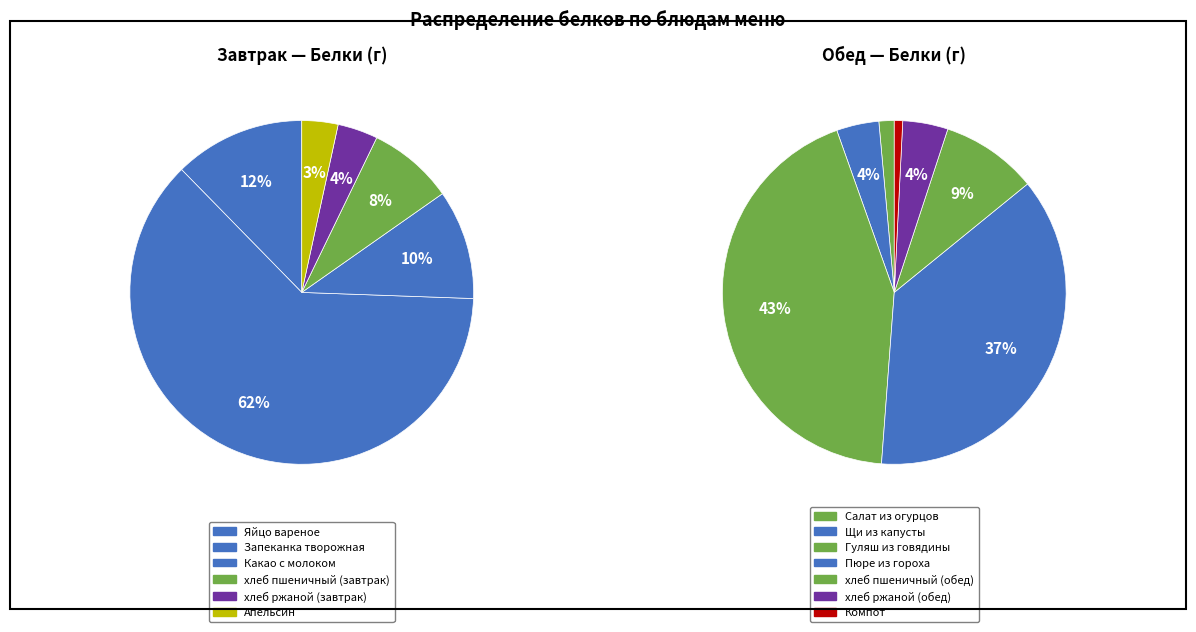

How many segments does this pie chart have?

13